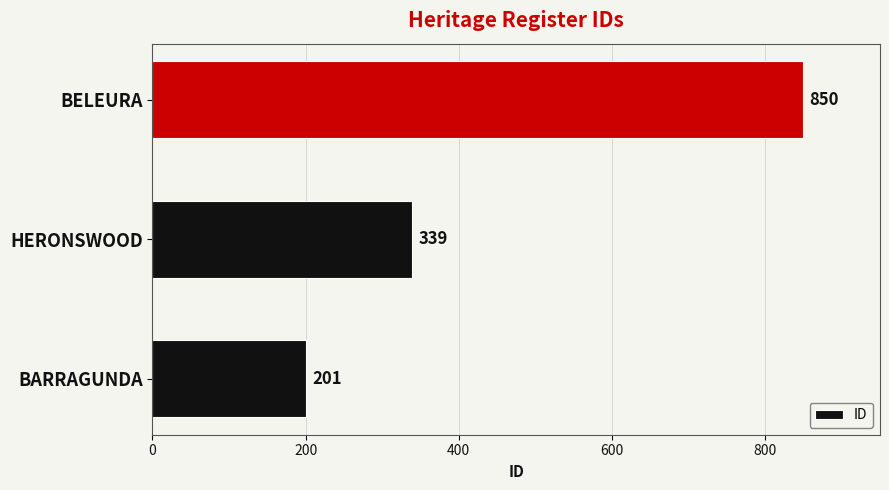

Reading bottom to top, list all the values displayed in this chart.

BARRAGUNDA=201	HERONSWOOD=339	BELEURA=850